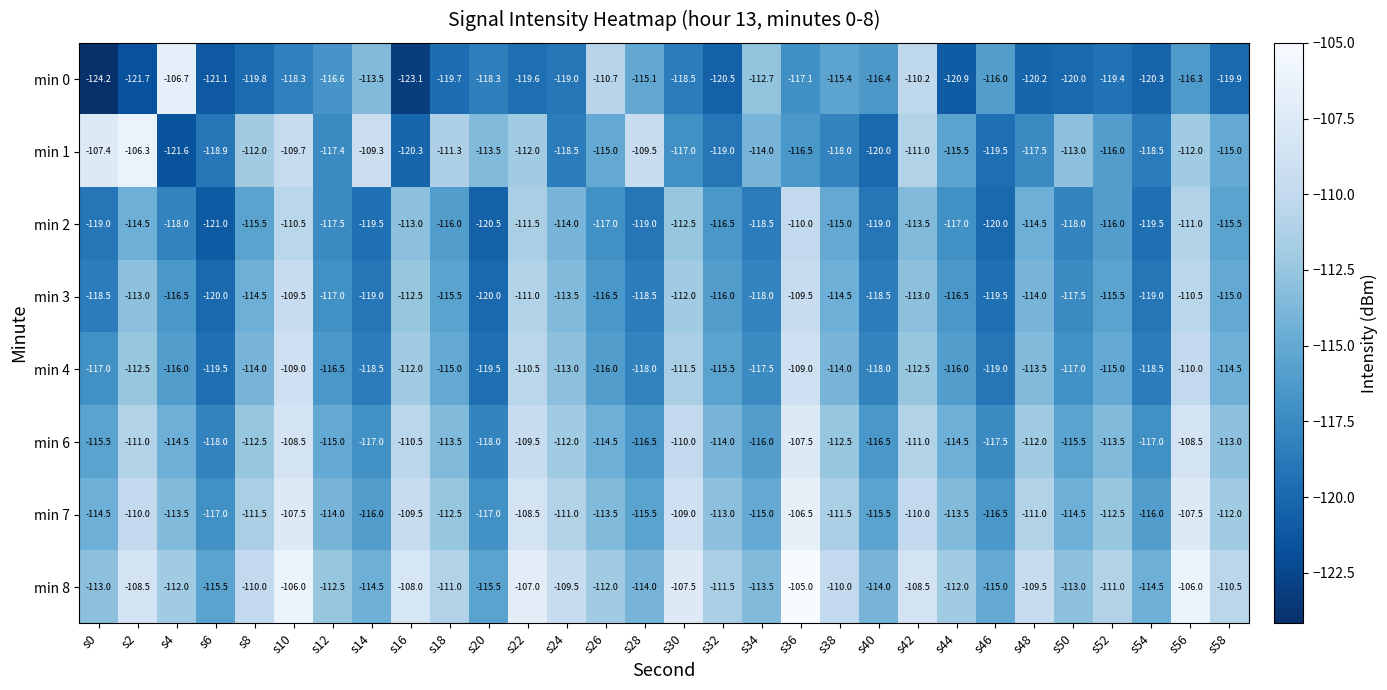

Which series has the largest total across all categories?

min 8